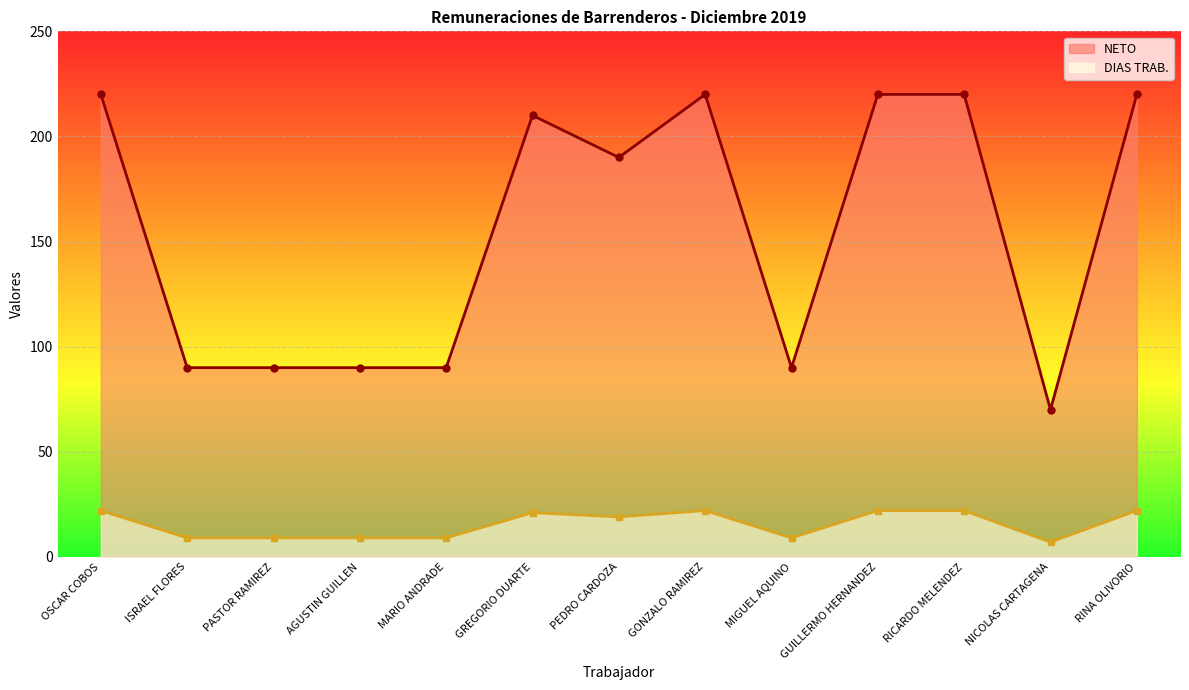

Rank the series by their average value, from highest to lowest.

NETO, DIAS TRAB.